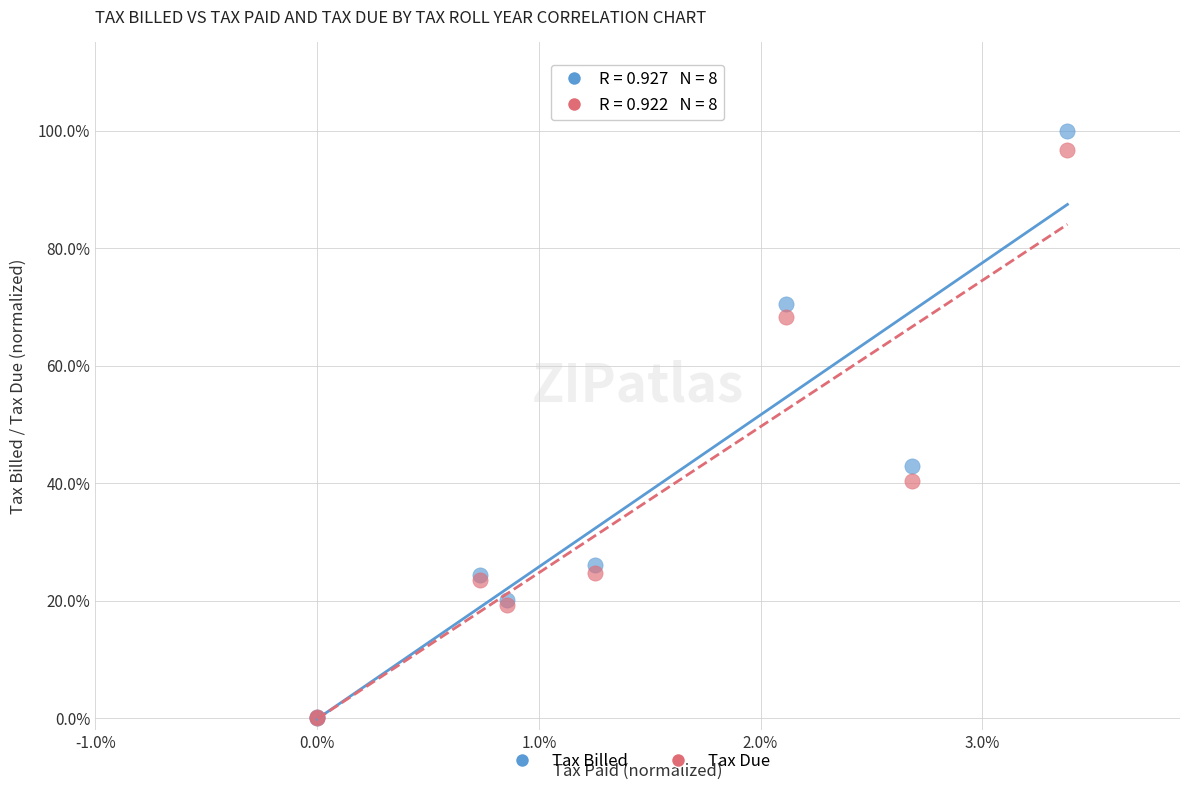

Which series has the largest Y range (max minus min)?

Tax Billed